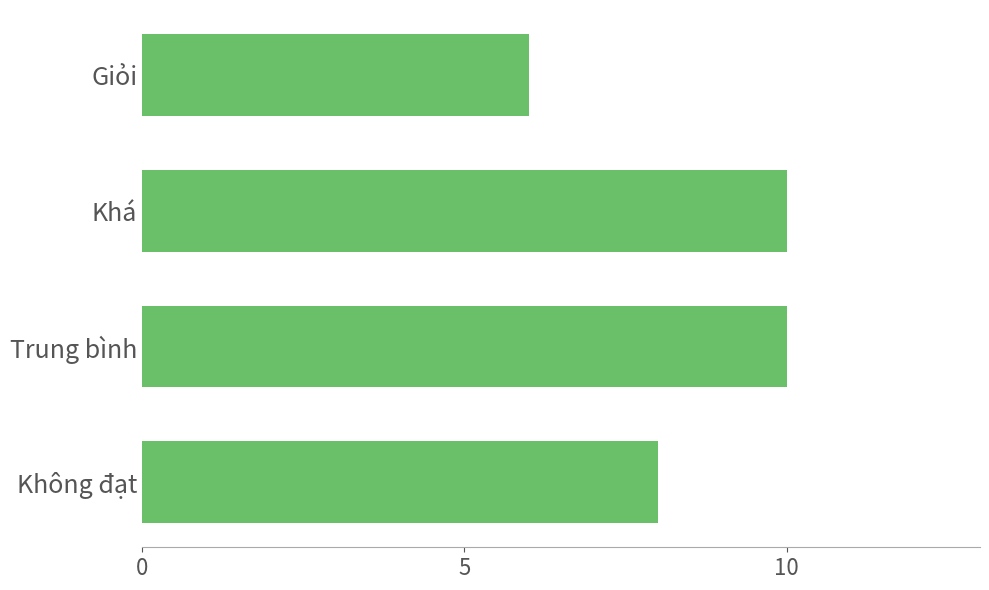

What is the minimum value shown in the chart?

6